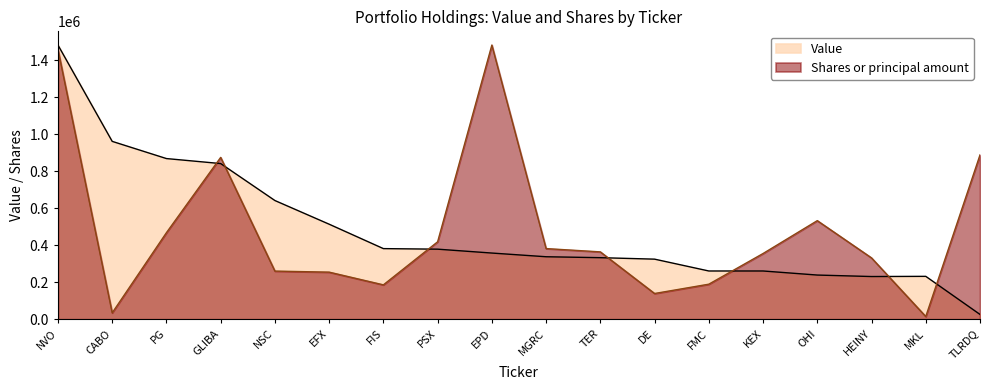

List the series in order of their overall mean, lowest first.

Shares or principal amount, Value